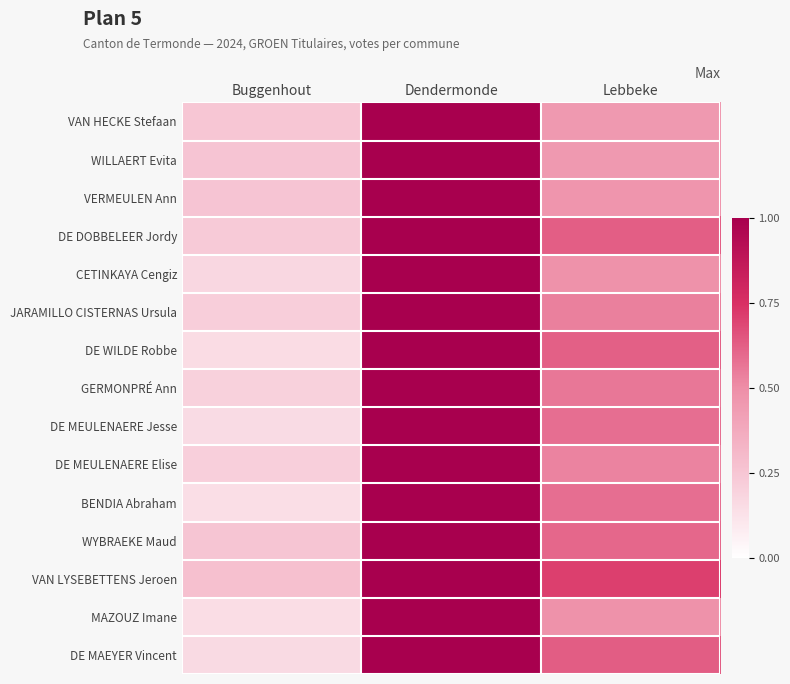

Reading left to right, extract all data points from this chart.

VAN HECKE Stefaan: Buggenhout=0.2	Dendermonde=1.0	Lebbeke=0.5
WILLAERT Evita: Buggenhout=0.3	Dendermonde=1.0	Lebbeke=0.4
VERMEULEN Ann: Buggenhout=0.3	Dendermonde=1.0	Lebbeke=0.5
DE DOBBELEER Jordy: Buggenhout=0.2	Dendermonde=1.0	Lebbeke=0.6
CETINKAYA Cengiz: Buggenhout=0.2	Dendermonde=1.0	Lebbeke=0.5
JARAMILLO CISTERNAS Ursula: Buggenhout=0.2	Dendermonde=1.0	Lebbeke=0.5
DE WILDE Robbe: Buggenhout=0.2	Dendermonde=1.0	Lebbeke=0.6
GERMONPRÉ Ann: Buggenhout=0.2	Dendermonde=1.0	Lebbeke=0.6
DE MEULENAERE Jesse: Buggenhout=0.2	Dendermonde=1.0	Lebbeke=0.6
DE MEULENAERE Elise: Buggenhout=0.2	Dendermonde=1.0	Lebbeke=0.5
BENDIA Abraham: Buggenhout=0.1	Dendermonde=1.0	Lebbeke=0.6
WYBRAEKE Maud: Buggenhout=0.2	Dendermonde=1.0	Lebbeke=0.6
VAN LYSEBETTENS Jeroen: Buggenhout=0.3	Dendermonde=1.0	Lebbeke=0.7
MAZOUZ Imane: Buggenhout=0.1	Dendermonde=1.0	Lebbeke=0.5
DE MAEYER Vincent: Buggenhout=0.2	Dendermonde=1.0	Lebbeke=0.6